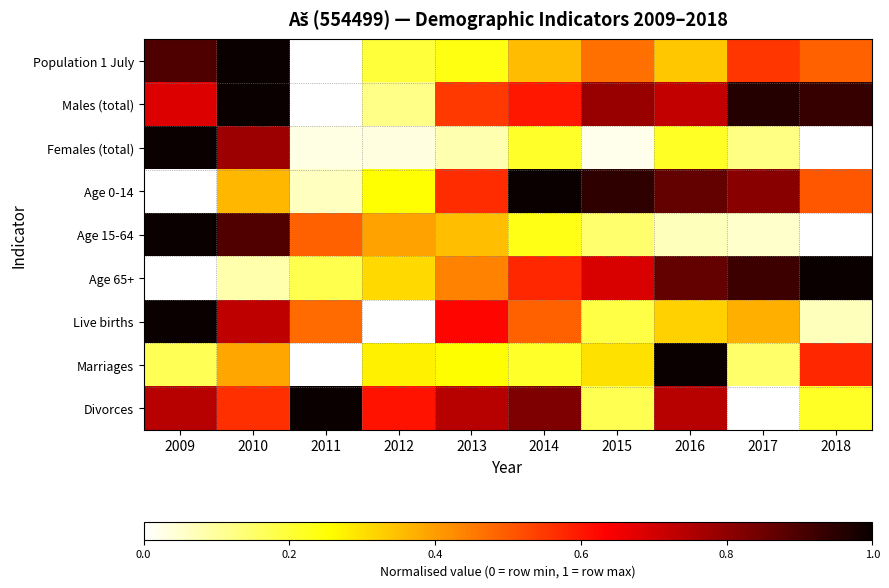

At 2015, list the series in order from smallest to largest.

Females (total), Age 15-64, Divorces, Live births, Marriages, Population 1 July, Age 65+, Males (total), Age 0-14